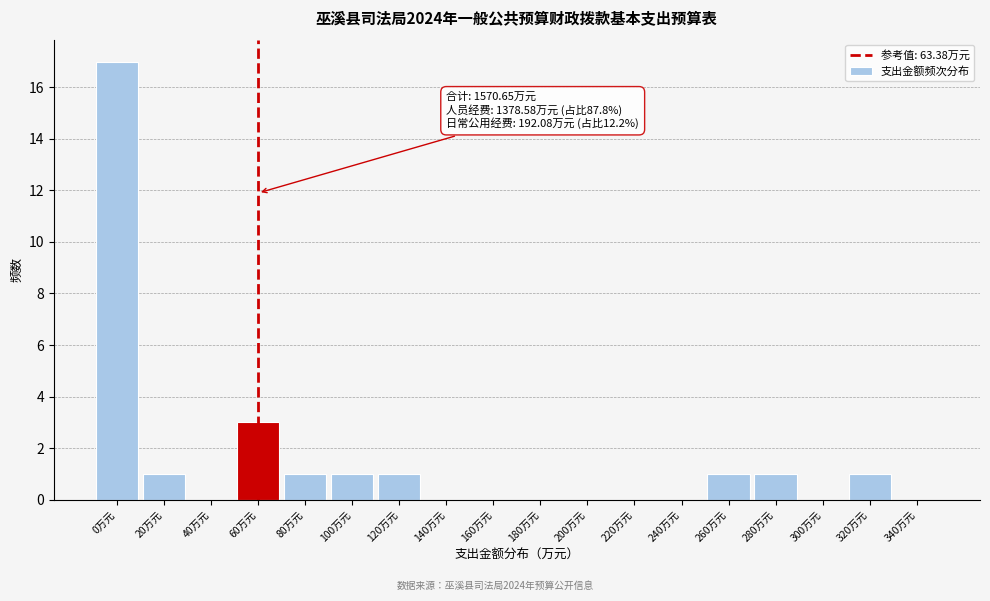

Where is the data nearest to the value 8?

60万元